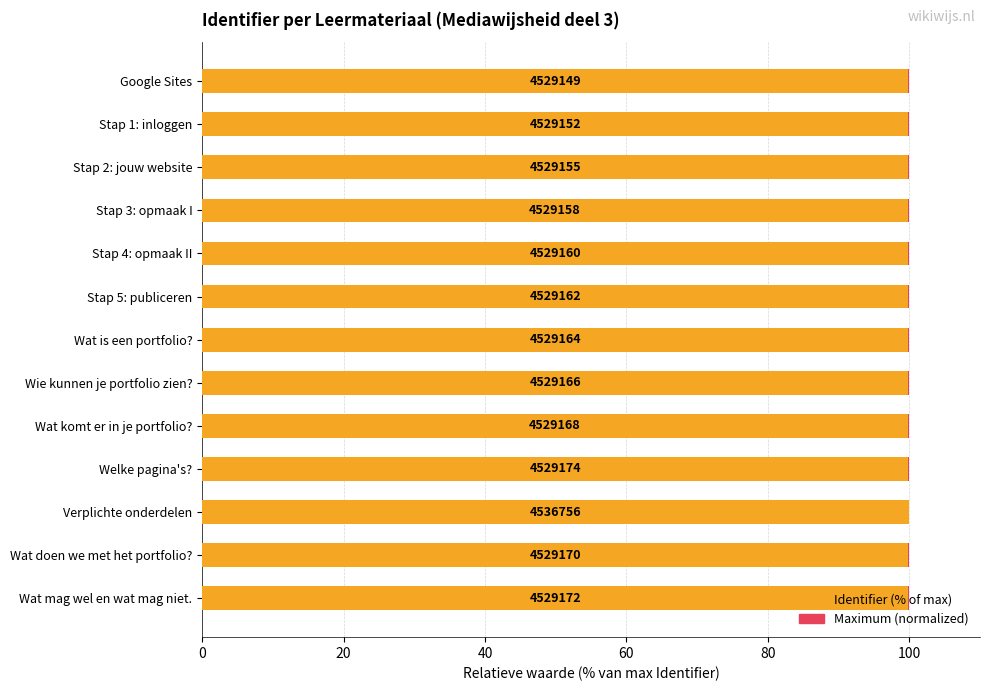

True or false: Identifier (% of max) has a value of 69.6 at Stap 2: jouw website.

False